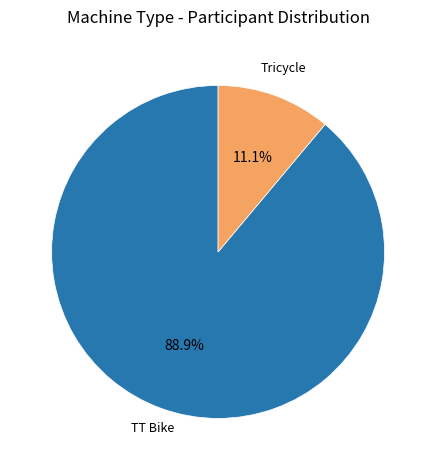

To the nearest percent, what is the average slice percentage?

50%